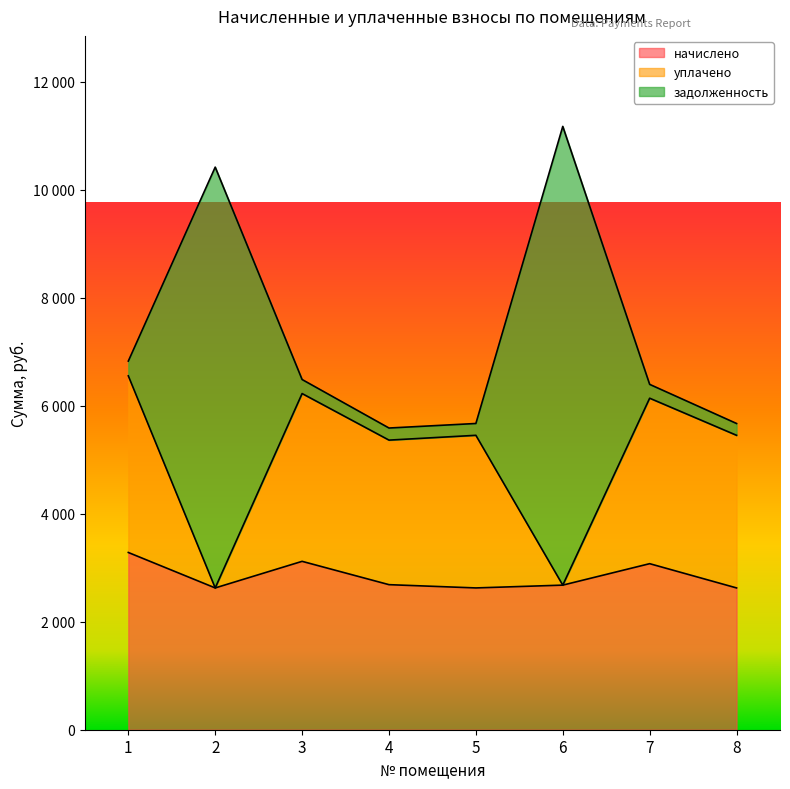

True or false: начислено and уплачено intersect in this chart.

False